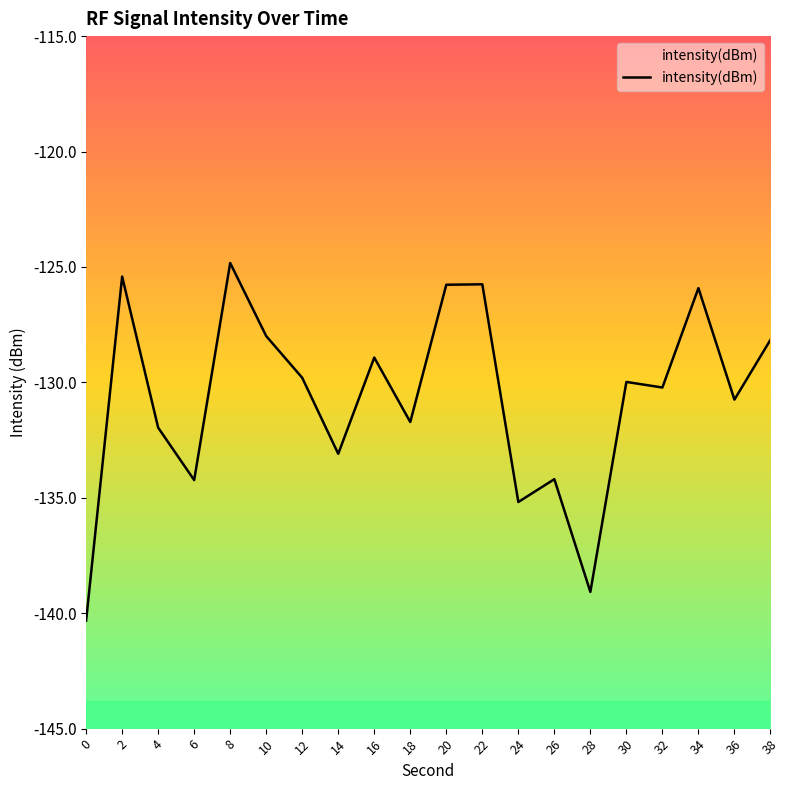

List the labels in order of value, smallest first.

0, 28, 24, 6, 26, 14, 4, 18, 36, 32, 30, 12, 16, 38, 10, 34, 20, 22, 2, 8